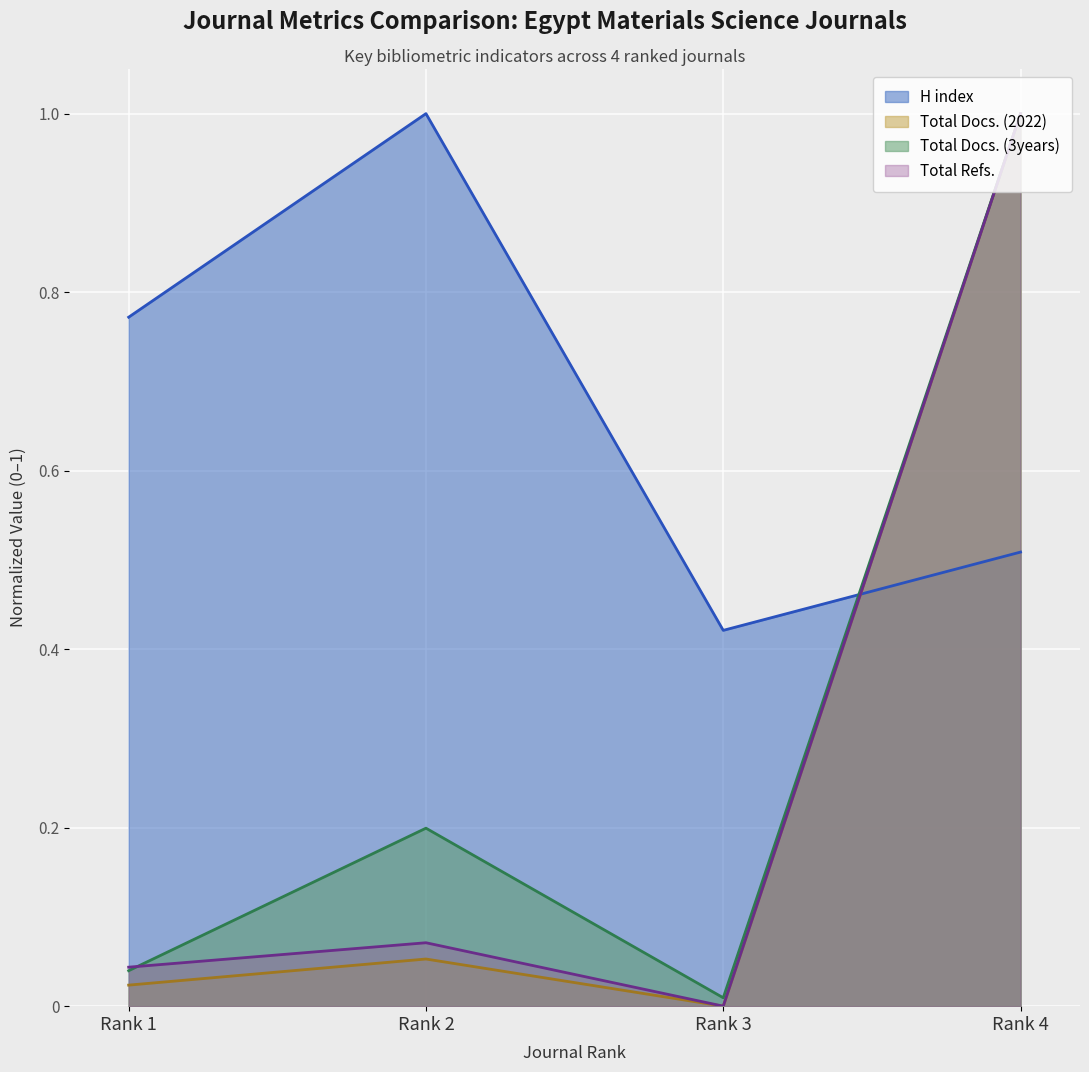

Which category has the lowest value in the H index series?

Rank 3